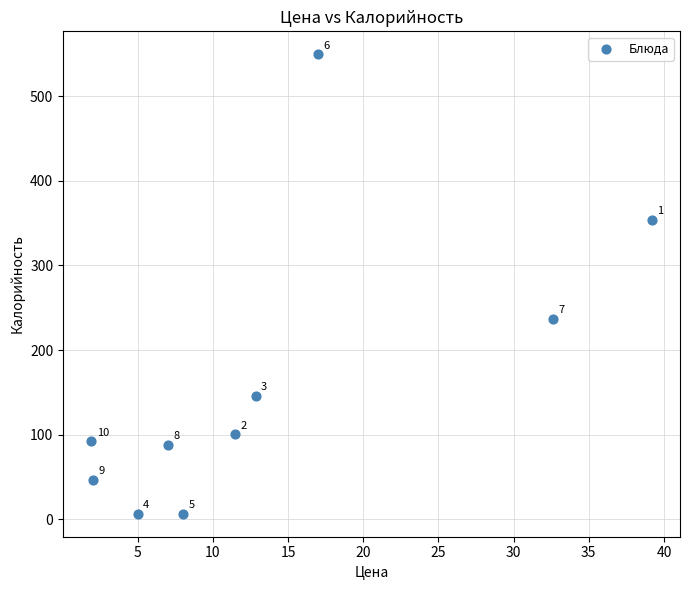

What is the average Y value?

162.7